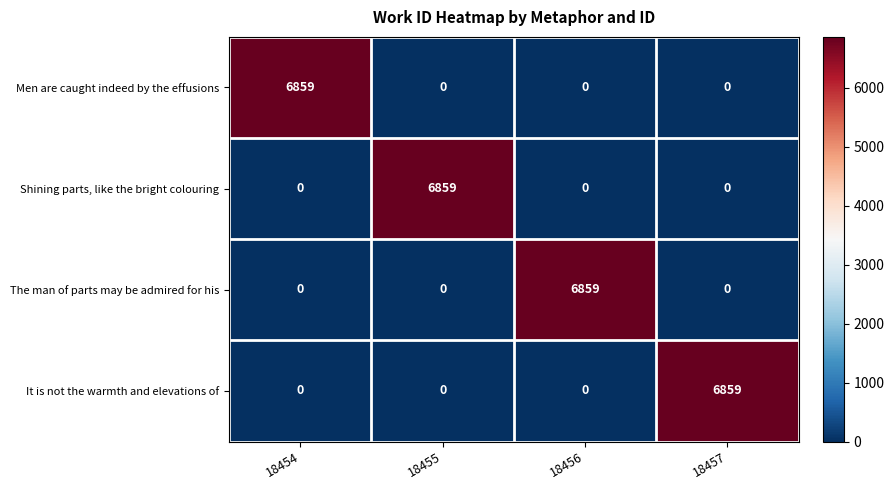

How many Men are caught indeed by the effusions values are between 0 and 6859?

4